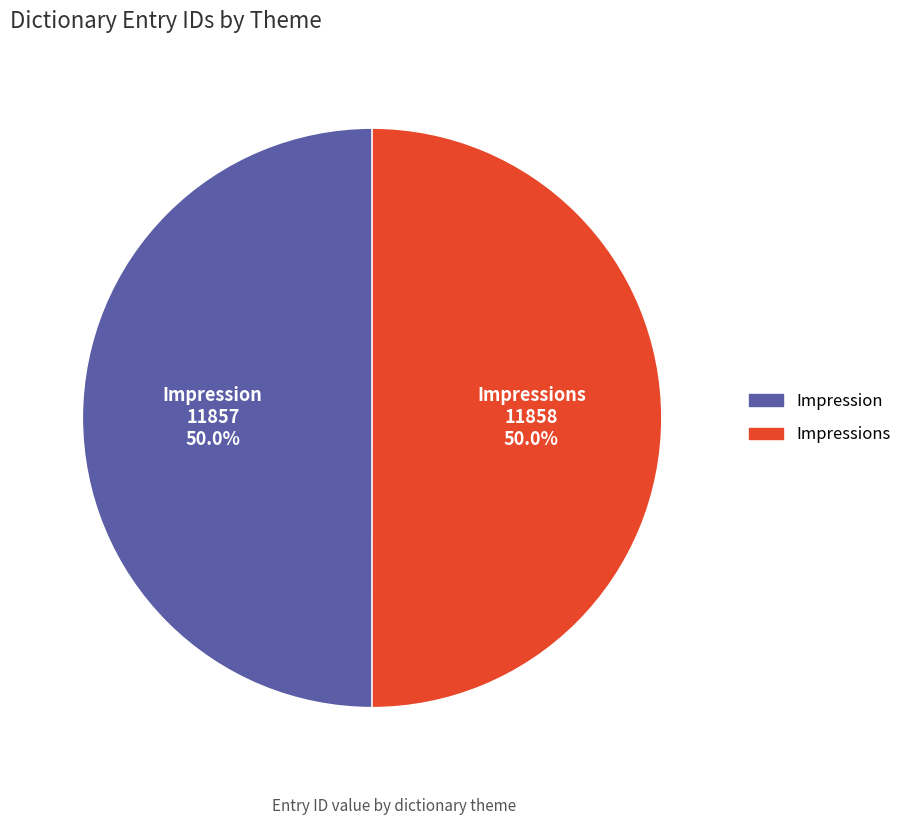

Which category has the biggest portion of the pie?

Impressions